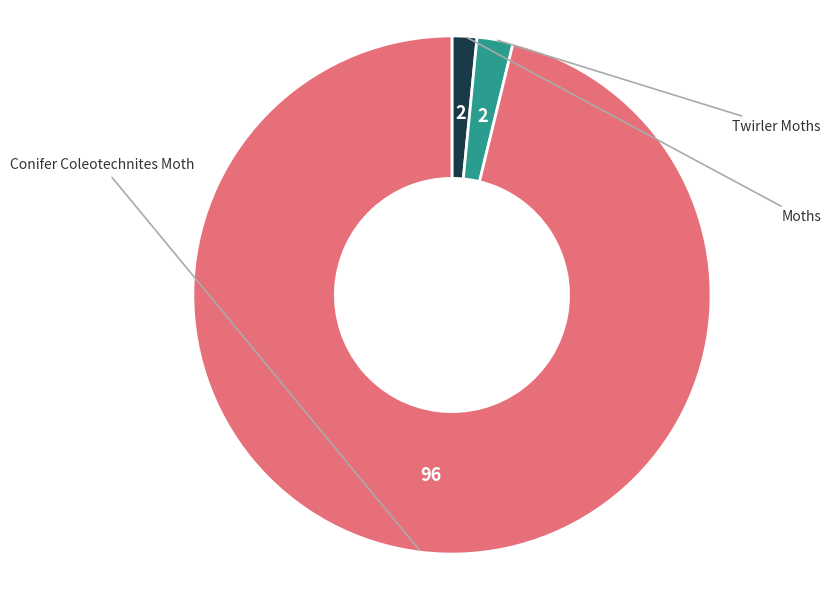

Is there any slice that represents more than half of the pie?

Yes